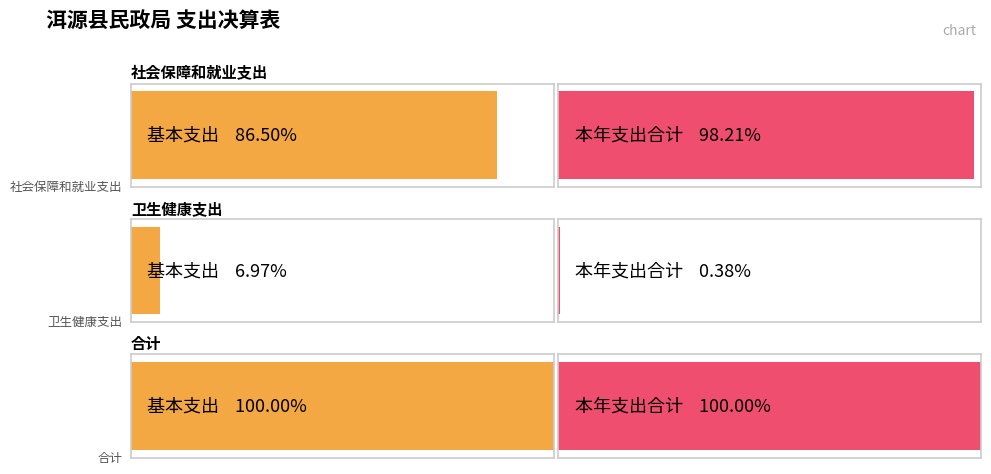

What position from the left is 合计?

3